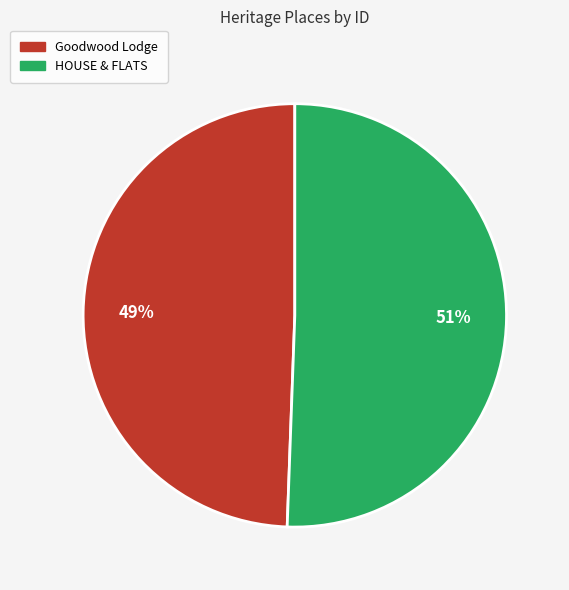

Which category accounts for the majority?

HOUSE & FLATS